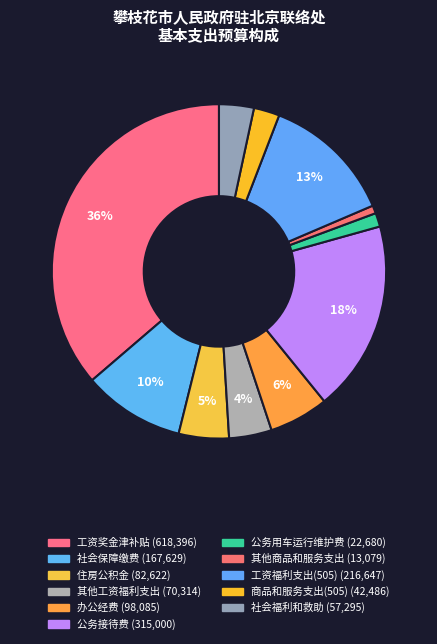

Count the number of slices in the pie.

11